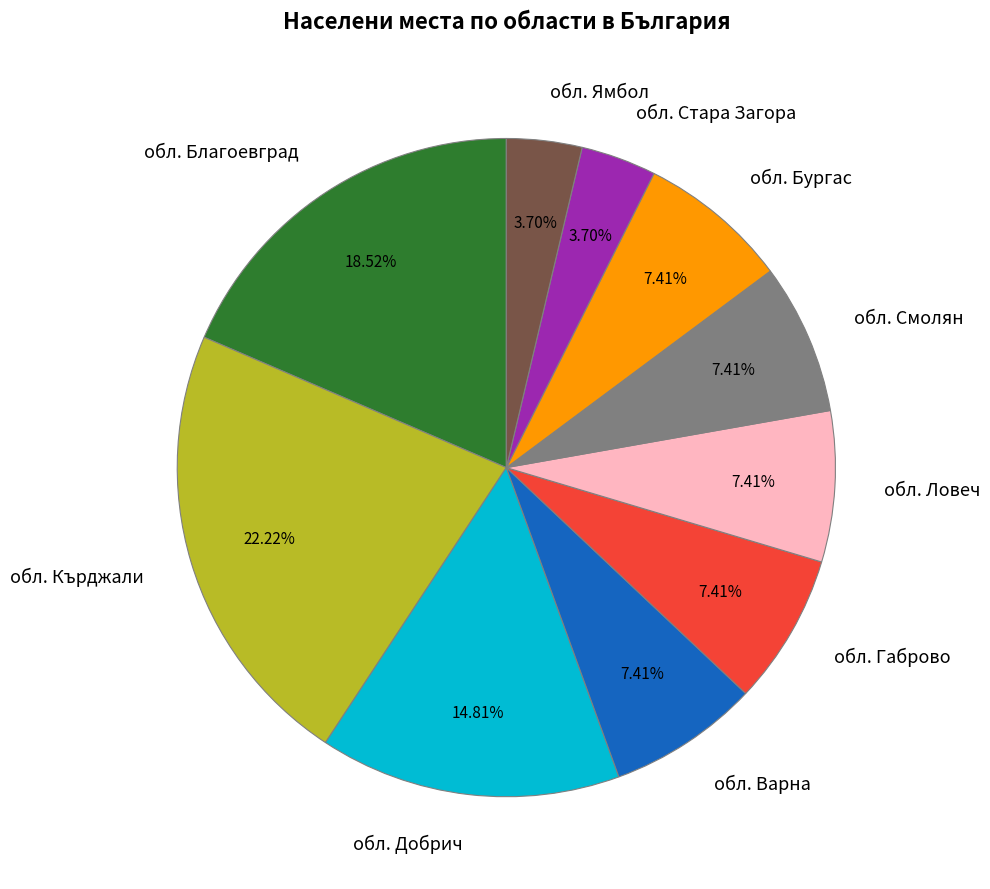

What is the largest slice in the pie chart?

обл. Кърджали